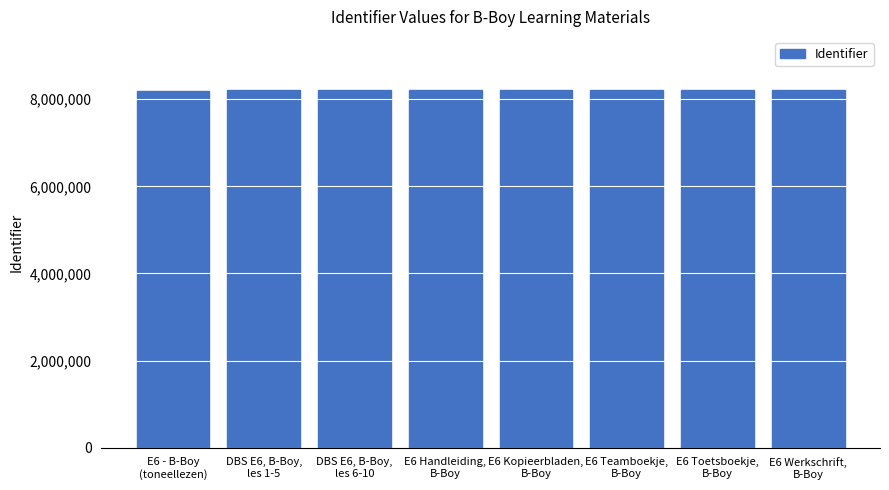

True or false: the data shows 8201185 at E6 Kopieerbladen,
B-Boy.

True